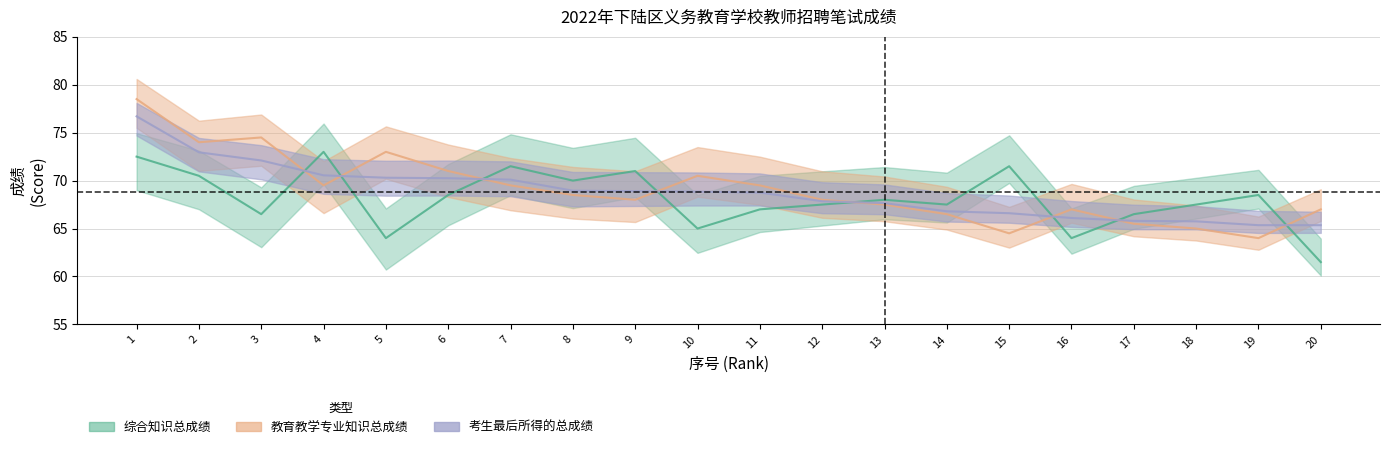

Reading left to right, what are all the values shown in this chart?

综合知识总成绩: 1=72.5	2=70.5	3=66.5	4=73.0	5=64.0	6=68.5	7=71.5	8=70.0	9=71.0	10=65.0	11=67.0	12=67.5	13=68.0	14=67.5	15=71.5	16=64.0	17=66.5	18=67.5	19=68.5	20=61.5
教育教学专业知识总成绩: 1=78.5	2=74.0	3=74.5	4=69.5	5=73.0	6=71.0	7=69.5	8=68.5	9=68.0	10=70.5	11=69.5	12=68.0	13=67.5	14=66.5	15=64.5	16=67.0	17=65.5	18=65.0	19=64.0	20=67.0
考生最后所得的总成绩: 1=76.7	2=73.0	3=72.1	4=70.5	5=70.3	6=70.2	7=70.1	8=69.0	9=68.9	10=68.8	11=68.8	12=67.8	13=67.7	14=66.8	15=66.6	16=66.1	17=65.8	18=65.8	19=65.3	20=65.3